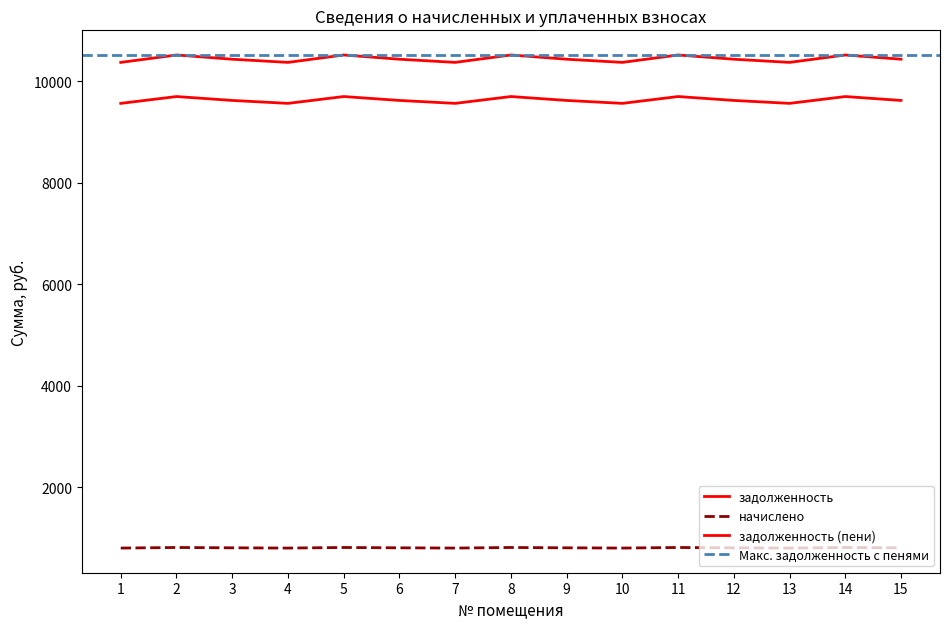

At which category does the chart reach its peak across all series?

2